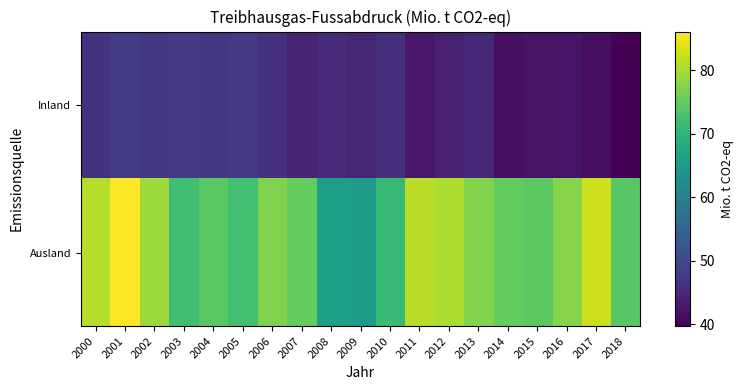

Reading left to right, what are all the values shown in this chart?

Inland: 2000=46.5	2001=47.8	2002=47.1	2003=47.5	2004=47.2	2005=47.5	2006=46.6	2007=44.4	2008=45.2	2009=44.7	2010=45.9	2011=42.8	2012=43.8	2013=44.9	2014=41.6	2015=42.1	2016=42.3	2017=41.4	2018=39.7
Ausland: 2000=80.8	2001=86.1	2002=79.3	2003=71.9	2004=74.3	2005=72.0	2006=77.1	2007=75.1	2008=65.8	2009=65.3	2010=71.1	2011=81.3	2012=80.4	2013=77.3	2014=75.1	2015=74.3	2016=77.6	2017=82.6	2018=74.1